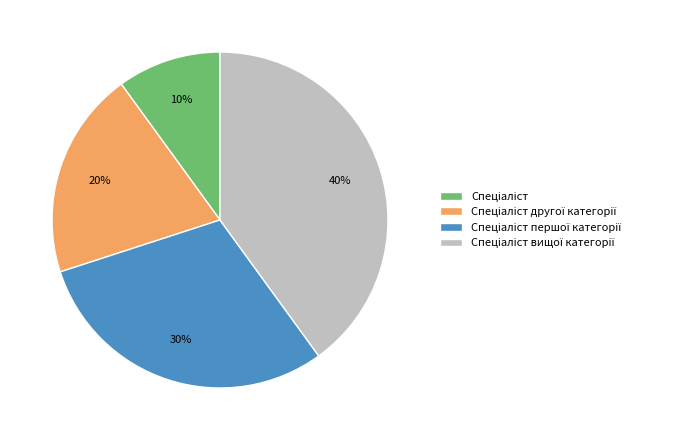

To the nearest percent, what is the difference between the largest and smallest slice percentages?

30%